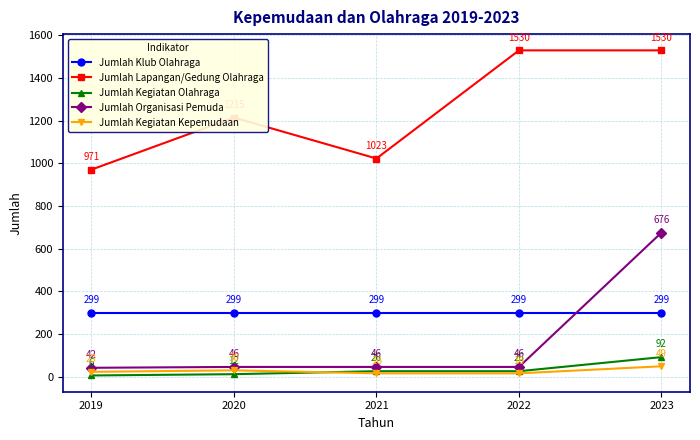

What is the difference between the highest and lowest values at 2021?

1007